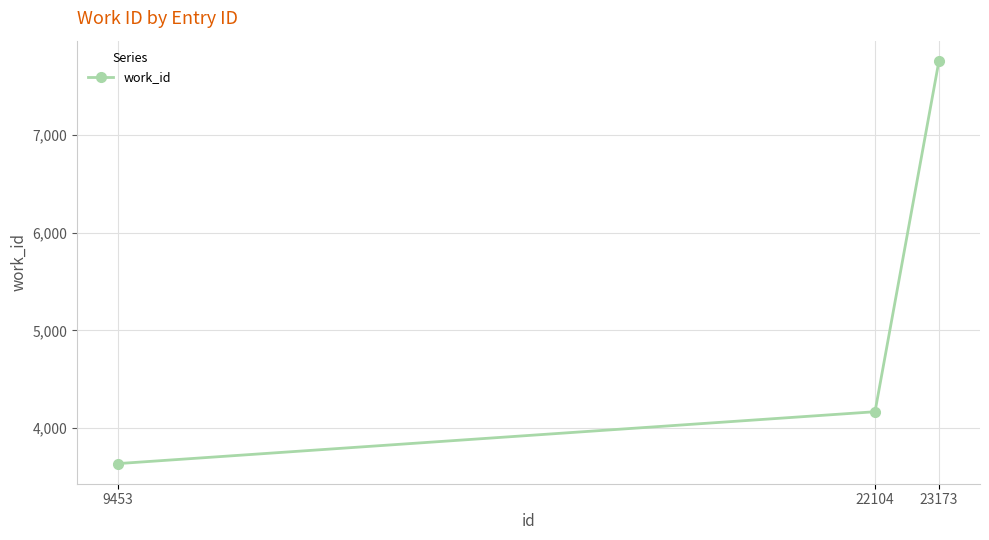

What is the sum of all values?

15563